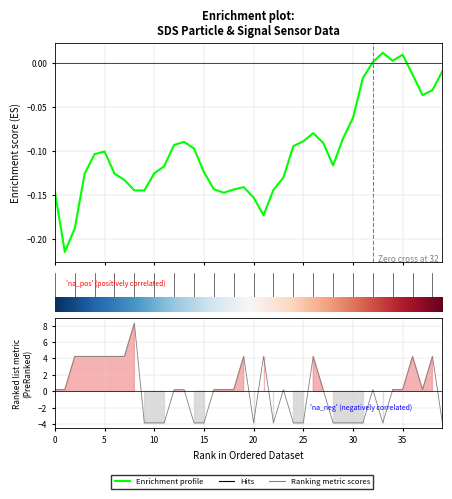

Which series has the widest spread of values?

Ranking metric scores